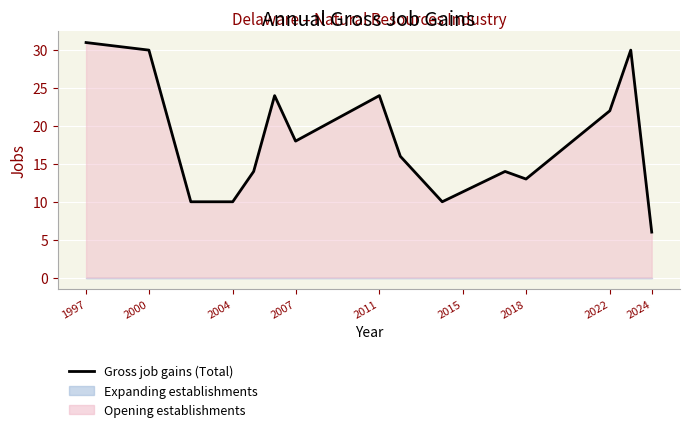

At which label does the data first exceed 16?

1997